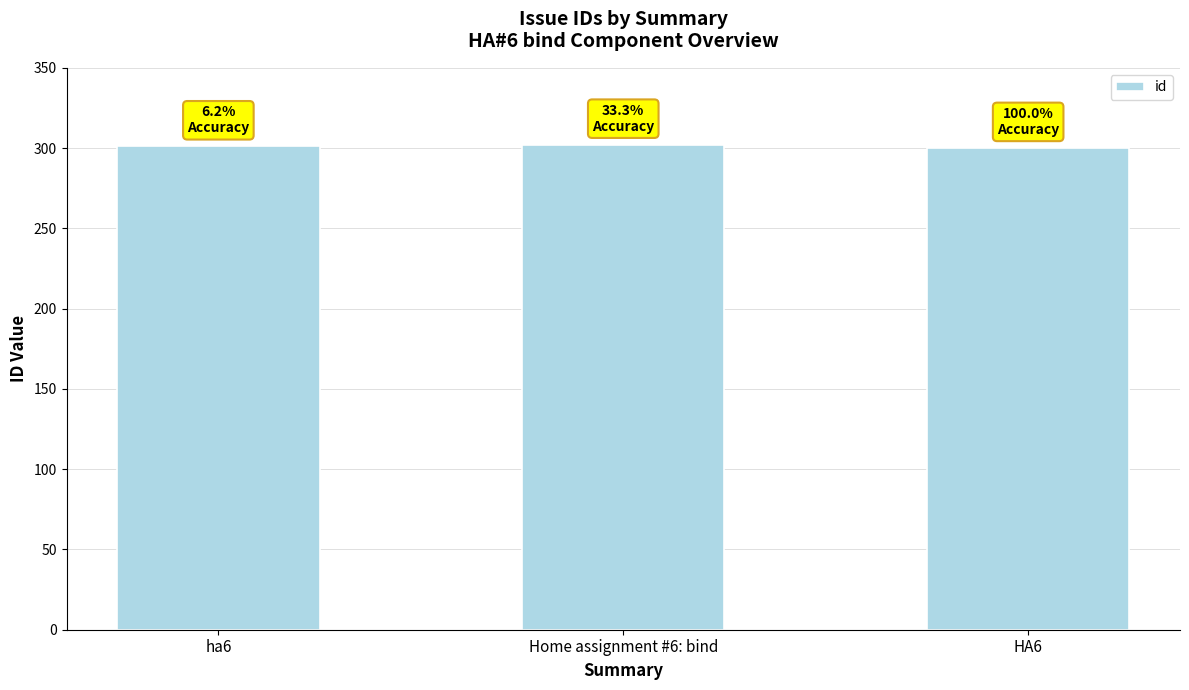

What is the minimum value shown in the chart?

300